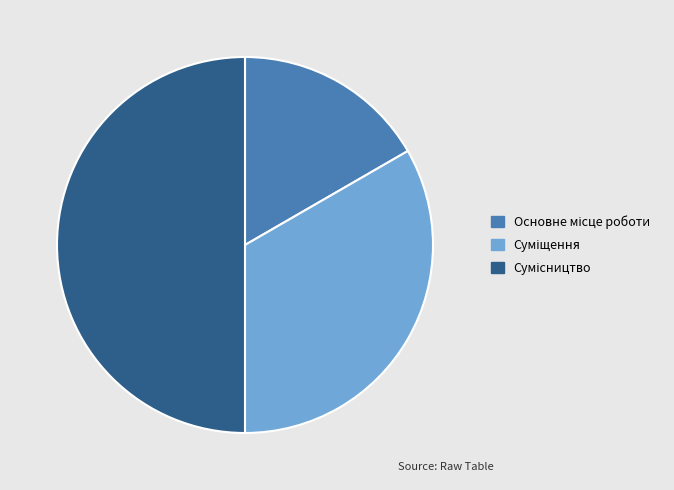

Count the number of slices in the pie.

3